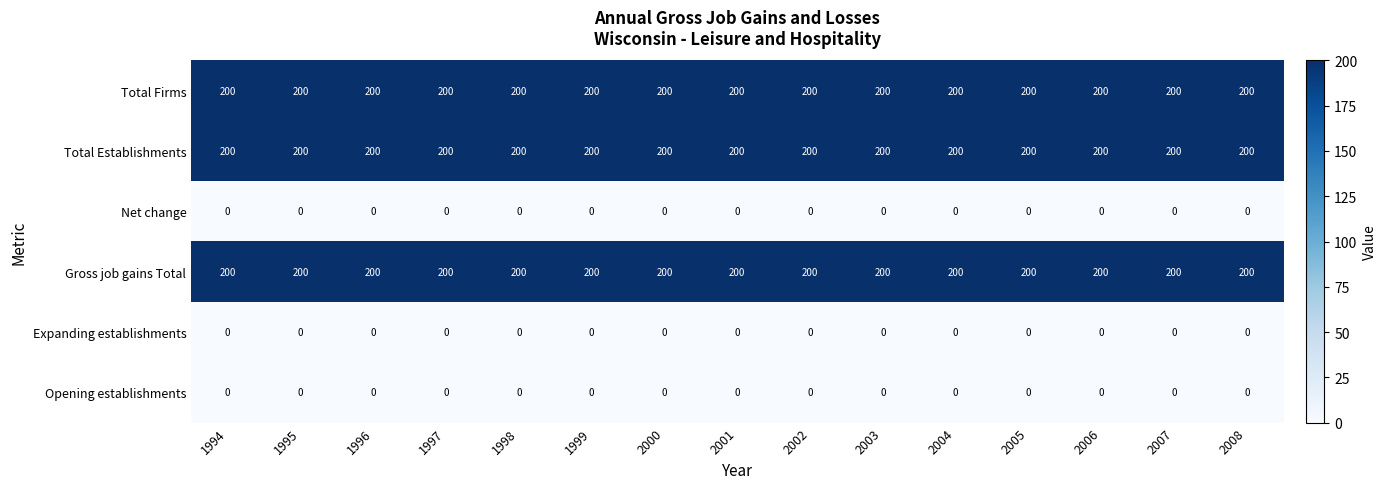

At how many categories does at least one series exceed 187?

15